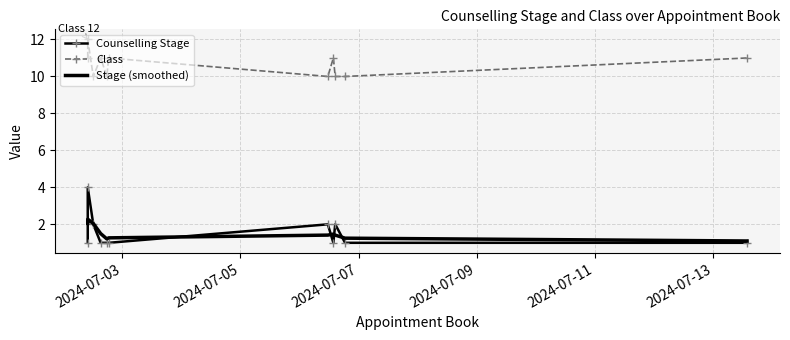

Reading right to left, extract all data points from this chart.

Counselling Stage: 1.0	1.0	2.0	1.0	2.0	1.0	1.0	1.0	2.0	4.0	1.0
Class: 11.0	10.0	10.0	11.0	10.0	11.0	10.0	11.0	10.0	12.0	11.0
Stage (smoothed): 1.1	1.3	1.4	1.5	1.4	1.3	1.2	1.5	2.0	2.3	2.1